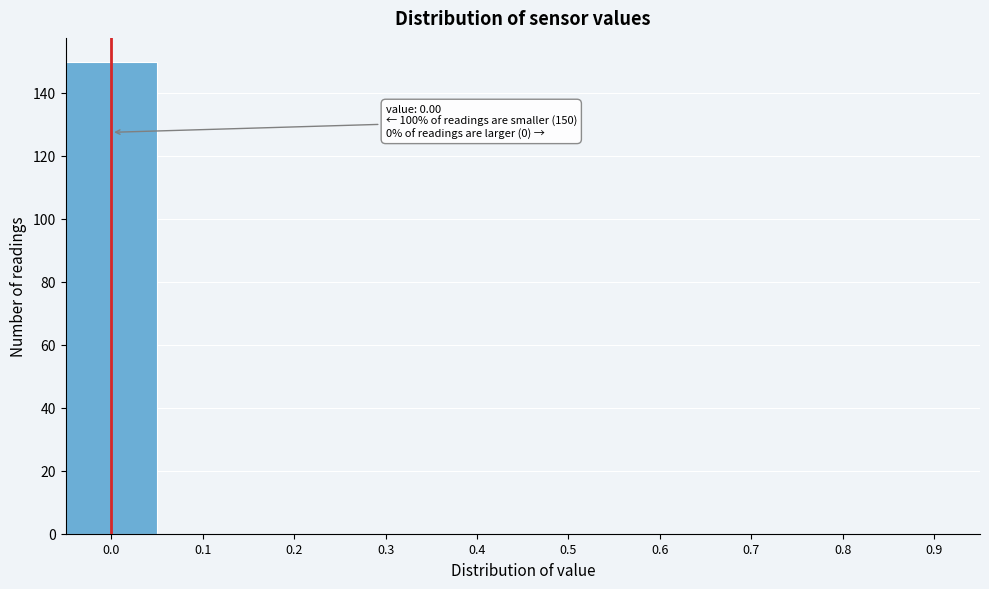

Reading right to left, list all the values displayed in this chart.

0.9=0	0.8=0	0.7=0	0.6=0	0.5=0	0.4=0	0.3=0	0.2=0	0.1=0	0.0=150